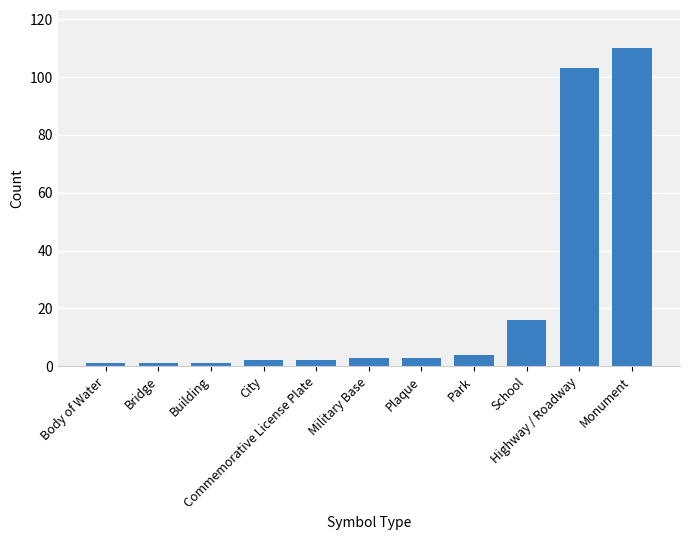

What is the ratio of the value at Park to the value at Plaque?

1.3